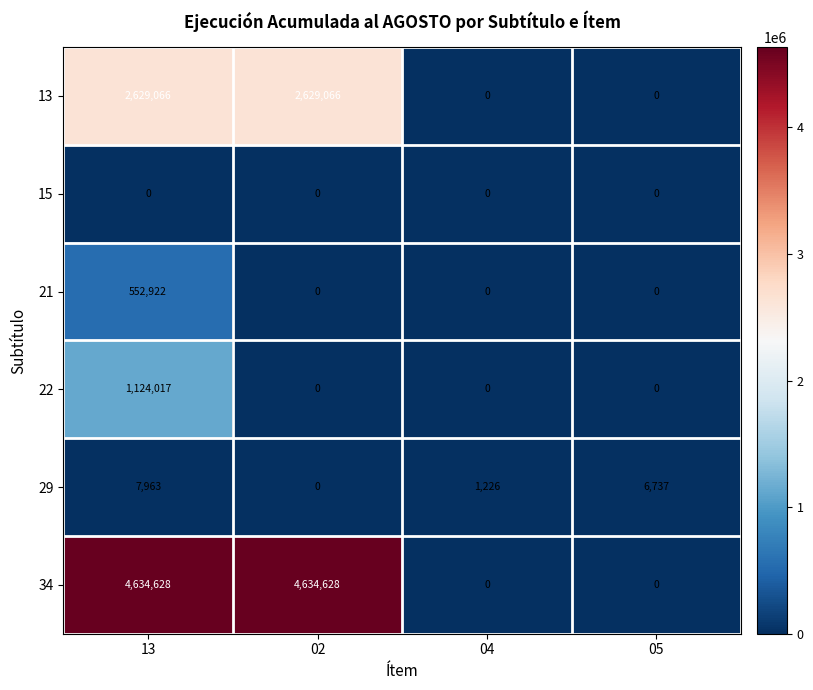

List the series in order of their peak value, highest first.

34, 13, 22, 21, 29, 15